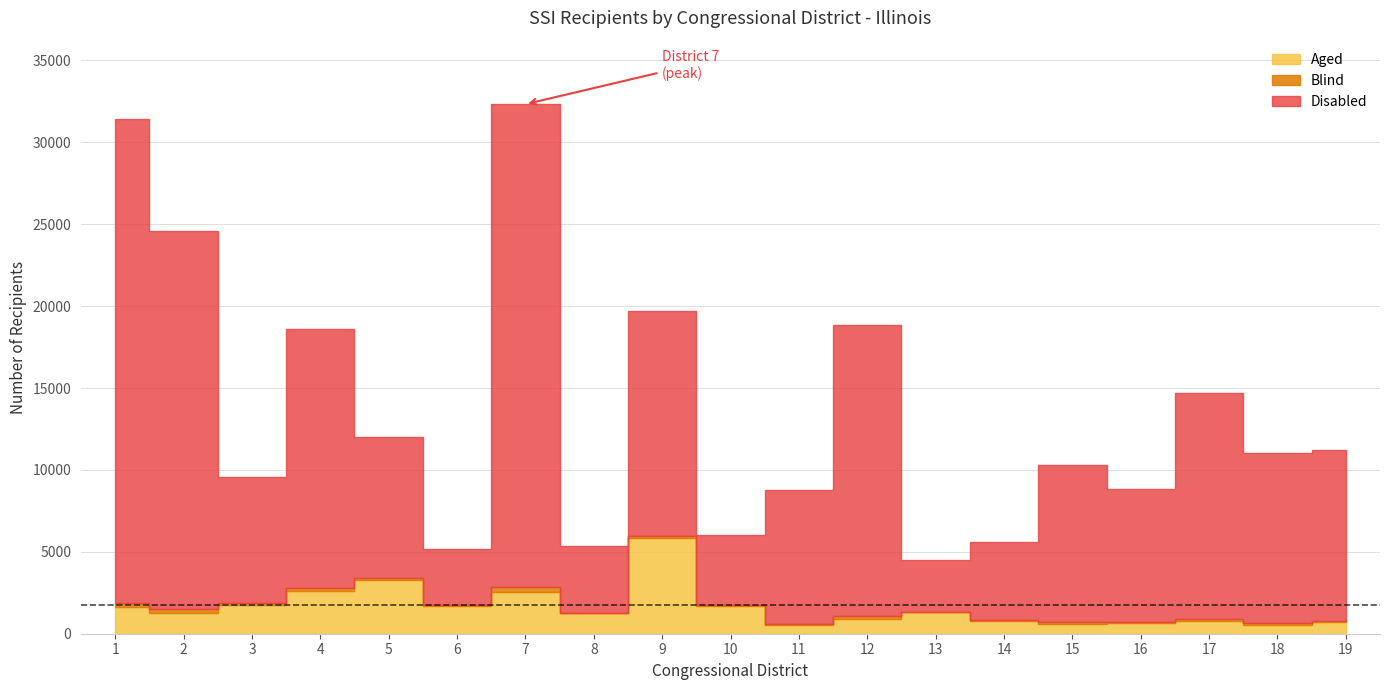

What is the average value of the Blind series?

126